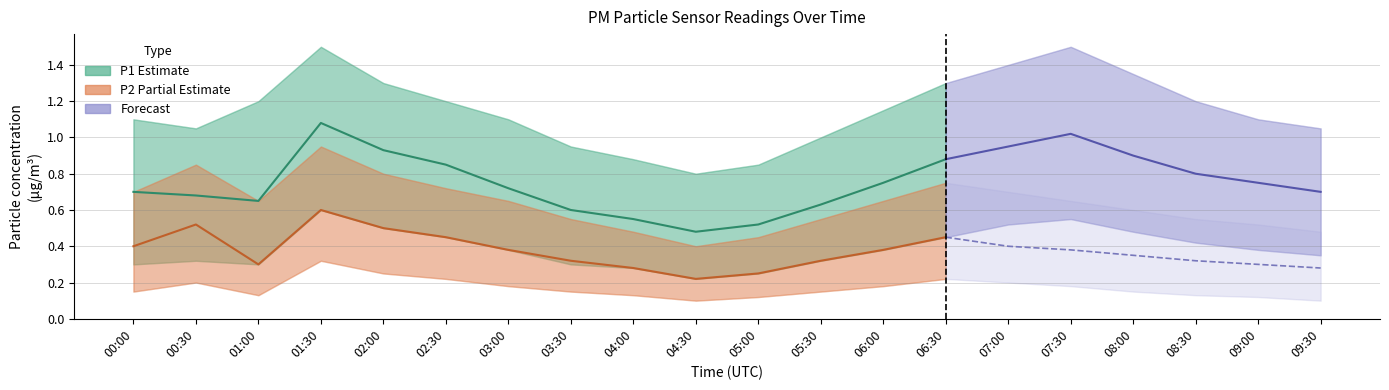

Which category has the lowest value across all series?

04:30